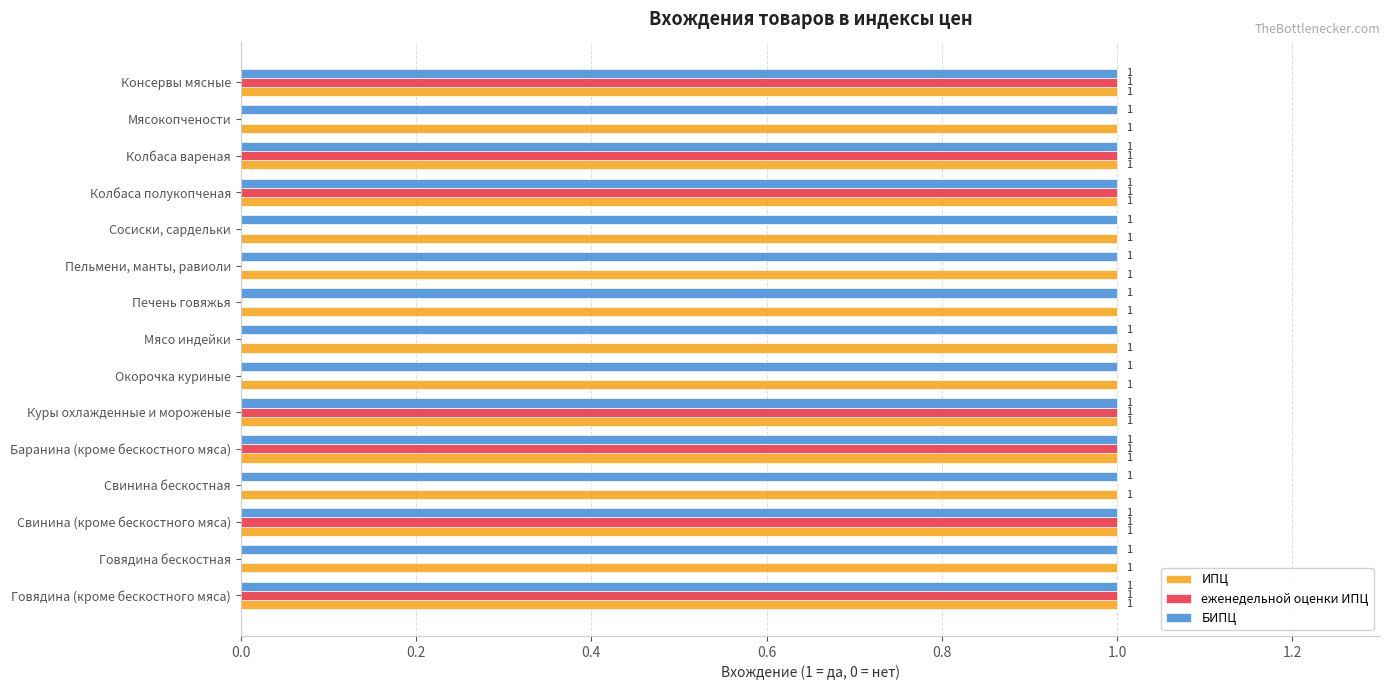

Is it true that еженедельной оценки ИПЦ equals 1 at Баранина (кроме бескостного мяса)?

True